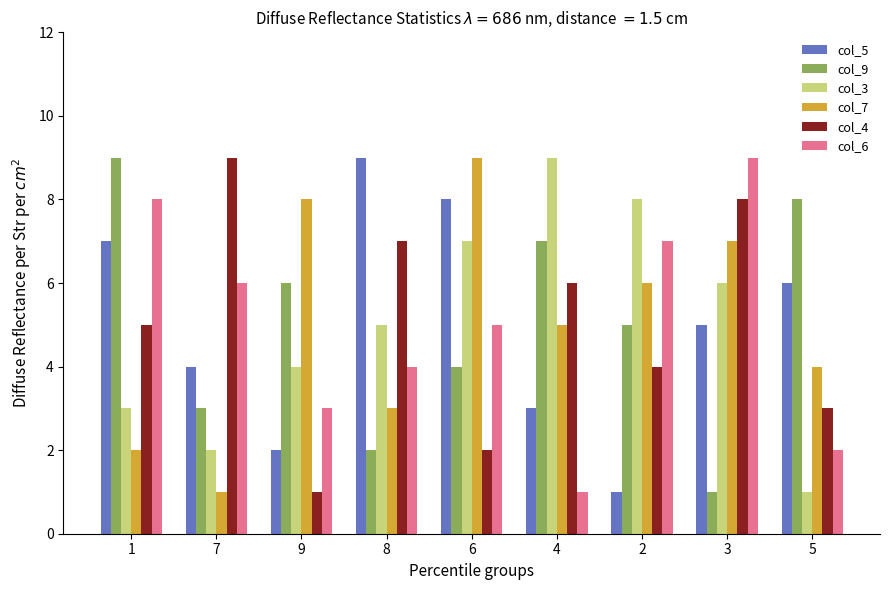

How many values in the col_7 series are below 5?

4